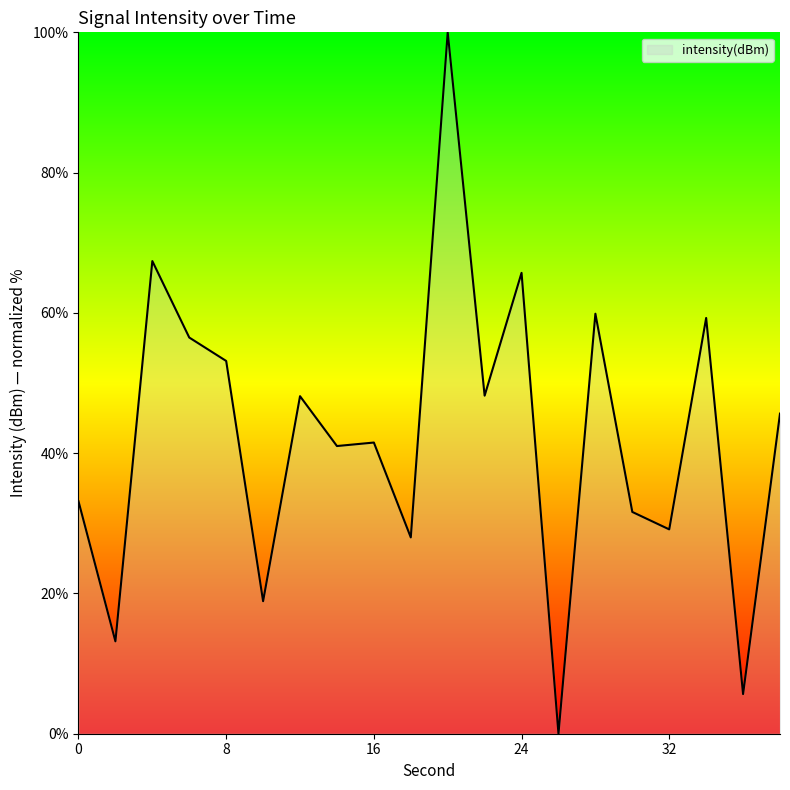

What is the maximum value shown in the chart?

100.0